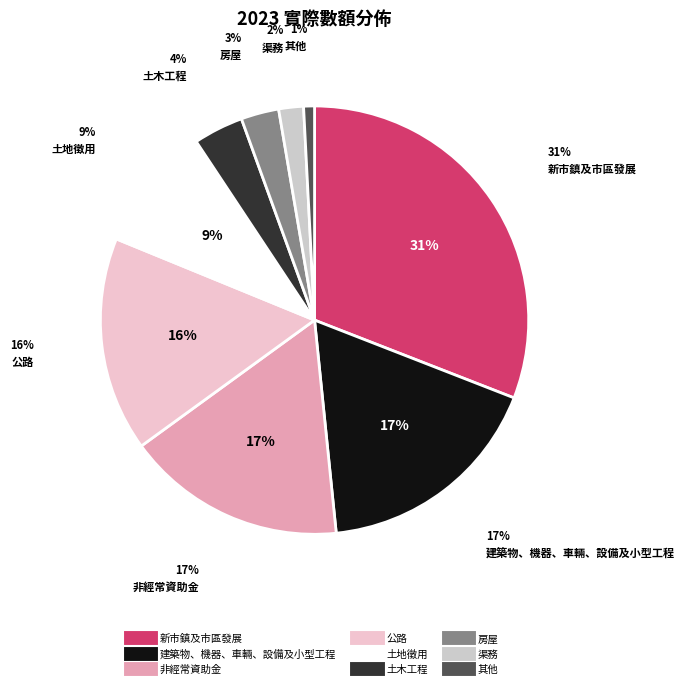

What is the change in value from 土木工程 to 渠務?

-1219